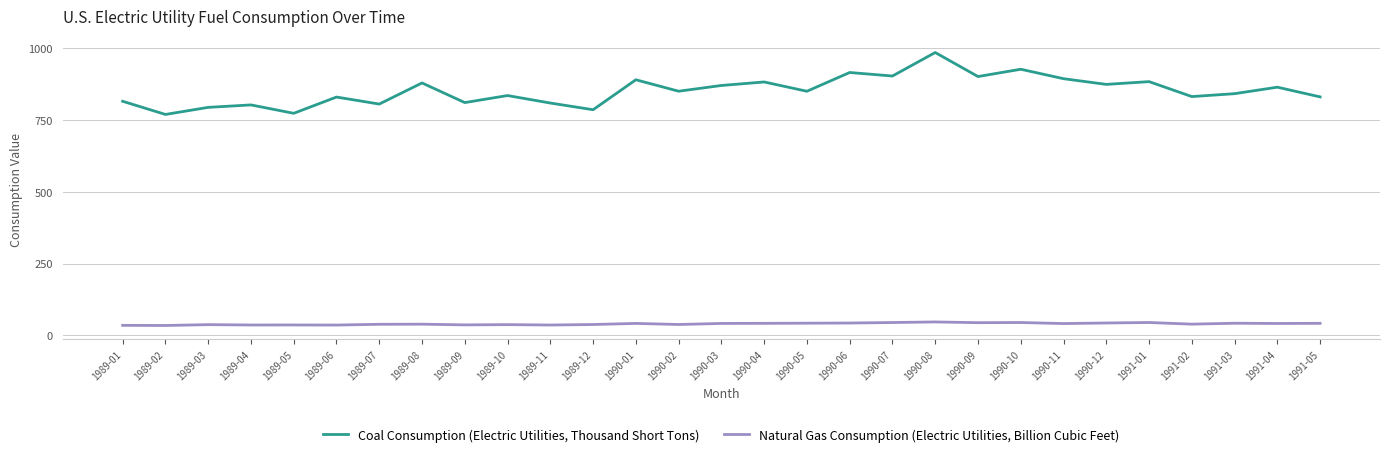

Which series has the widest spread of values?

Coal Consumption (Electric Utilities, Thousand Short Tons)